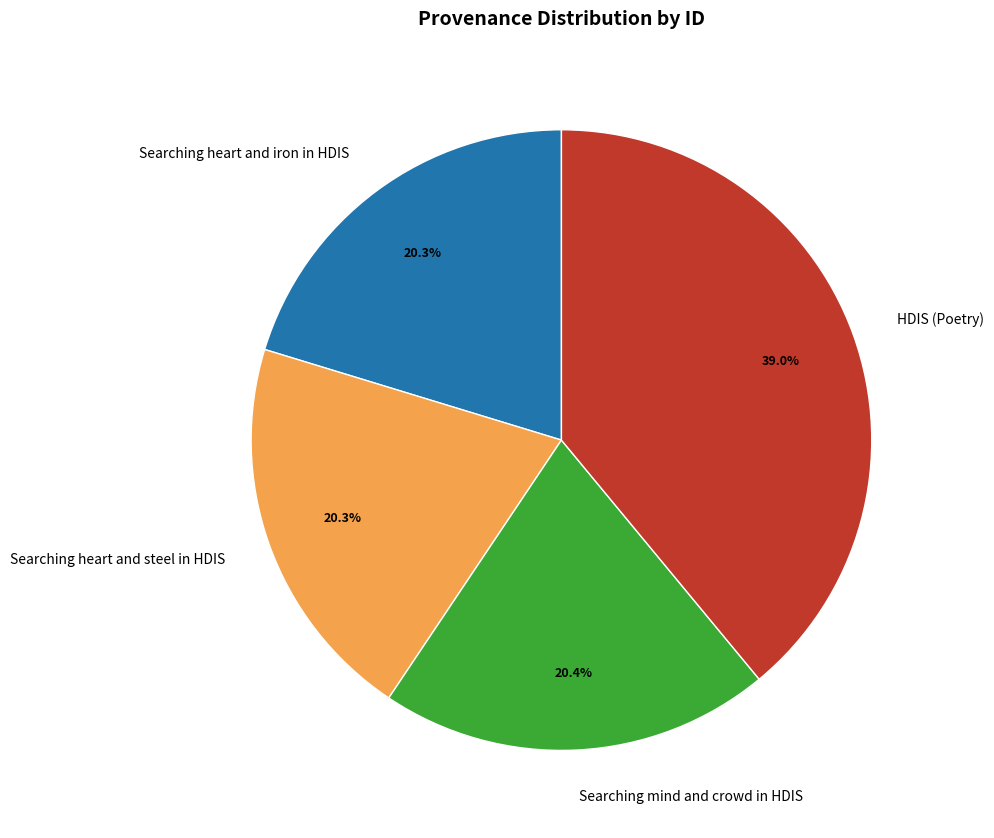

Count the number of slices in the pie.

4